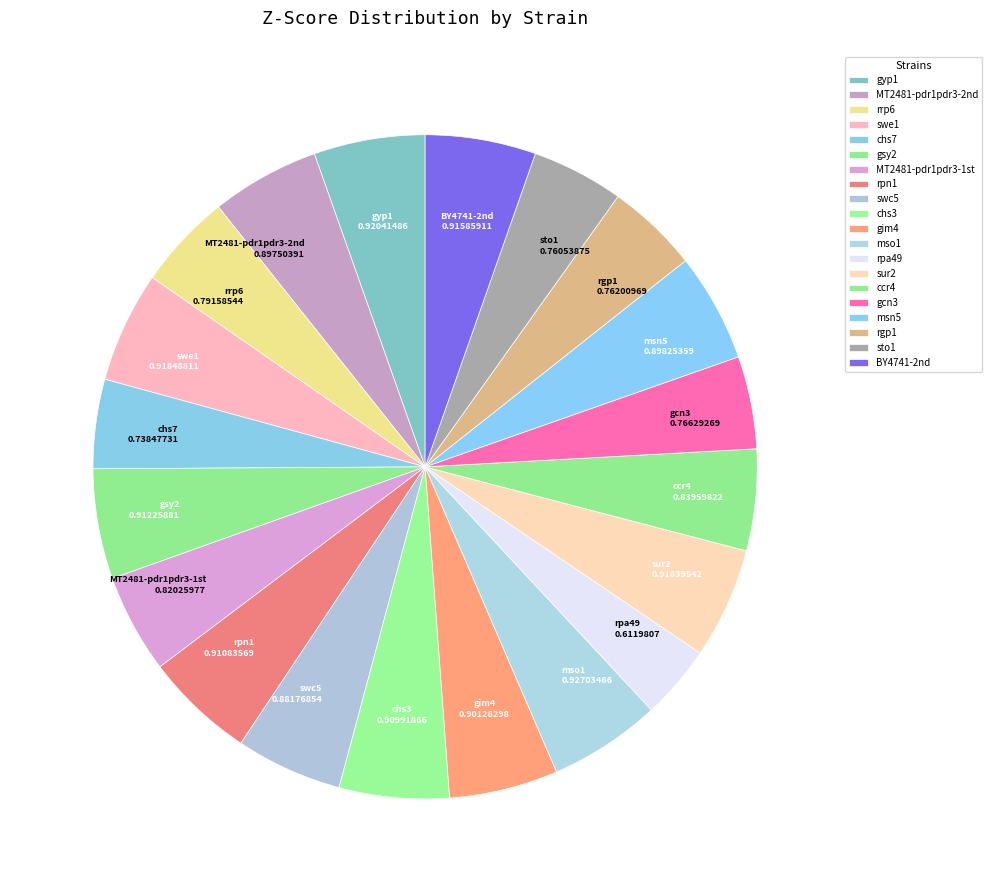

What portion of the pie excludes msn5?

94.7%